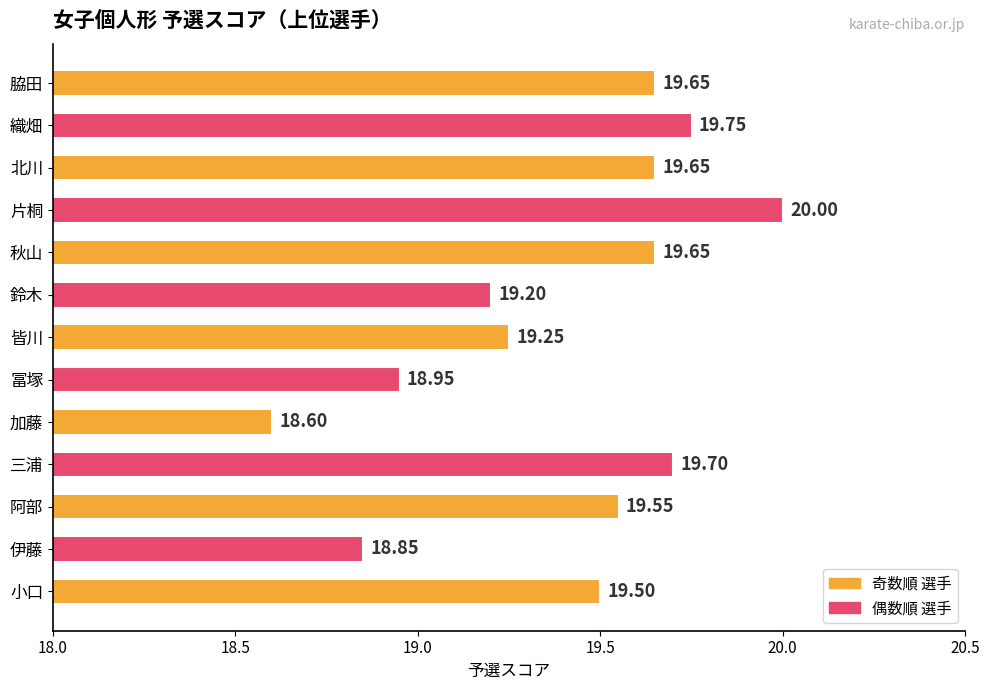

Which label corresponds to the smallest value in the chart?

加藤